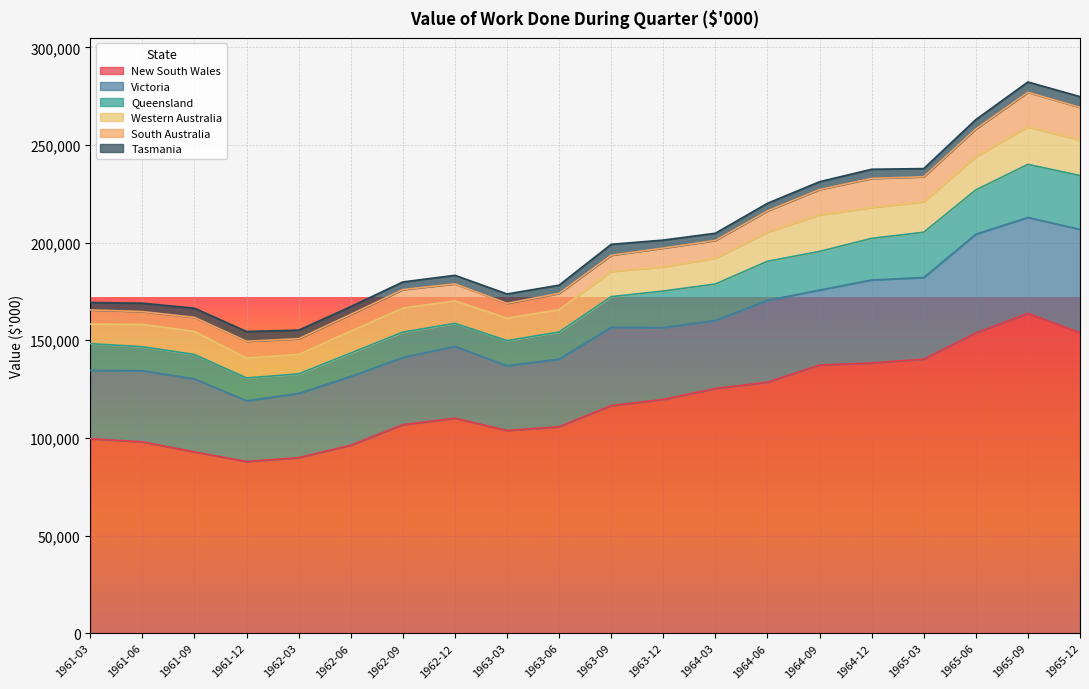

Between 1962-03 and 1964-03, which series saw the biggest shift?

New South Wales